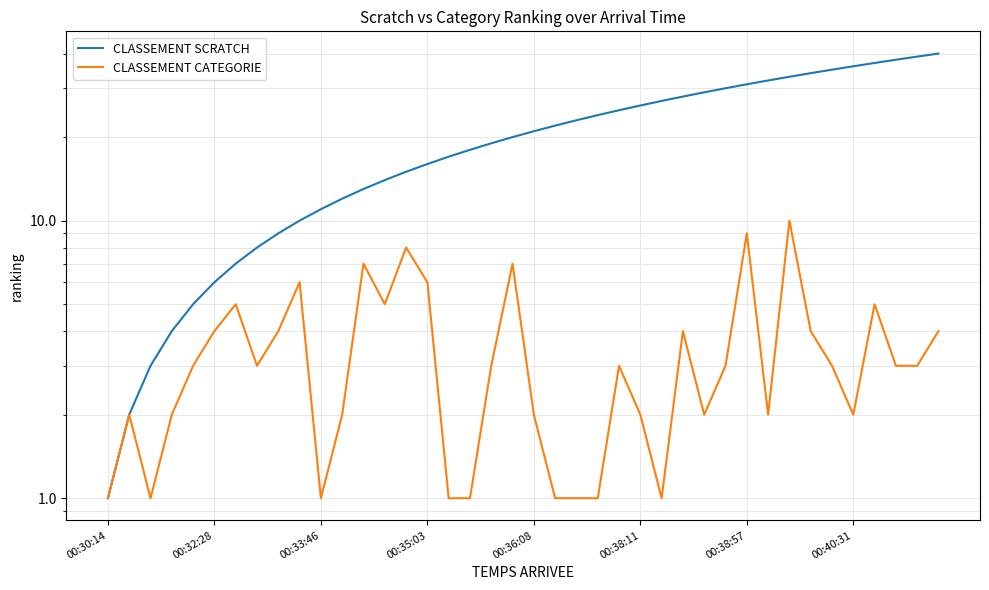

How many lines are shown in the chart?

2